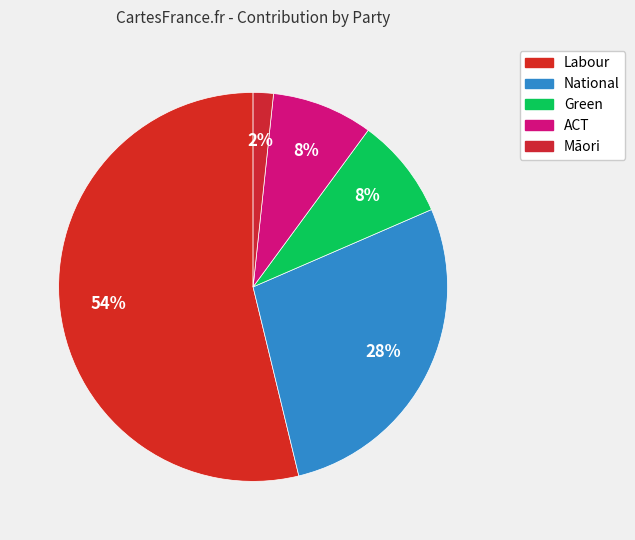

To the nearest percent, what portion does Green represent?

8%